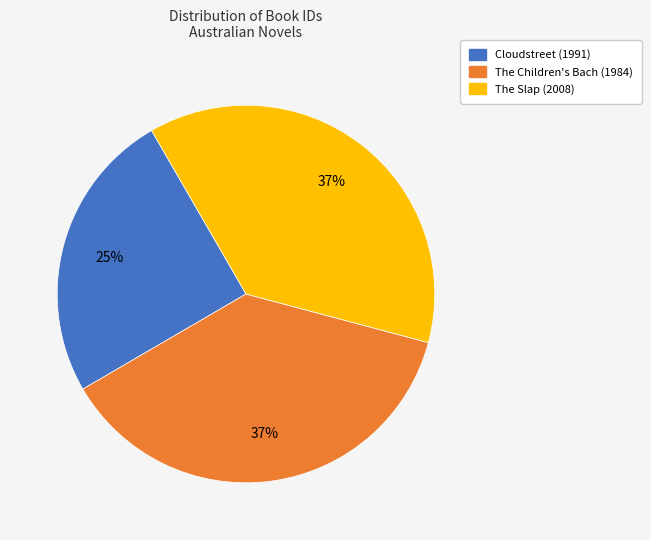

Do The Children's Bach (1984) and The Slap (2008) together represent more than half of the pie?

Yes